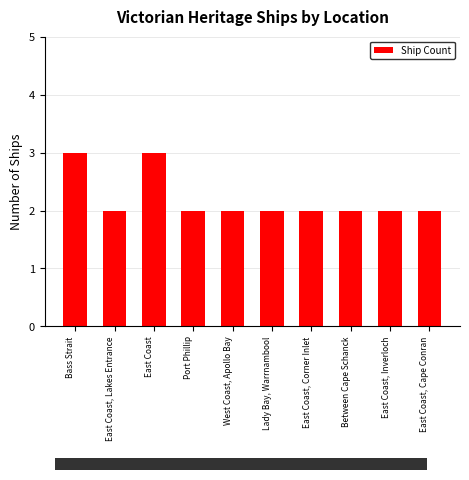

The chart shows a value of 2 at Port Phillip. True or false?

True